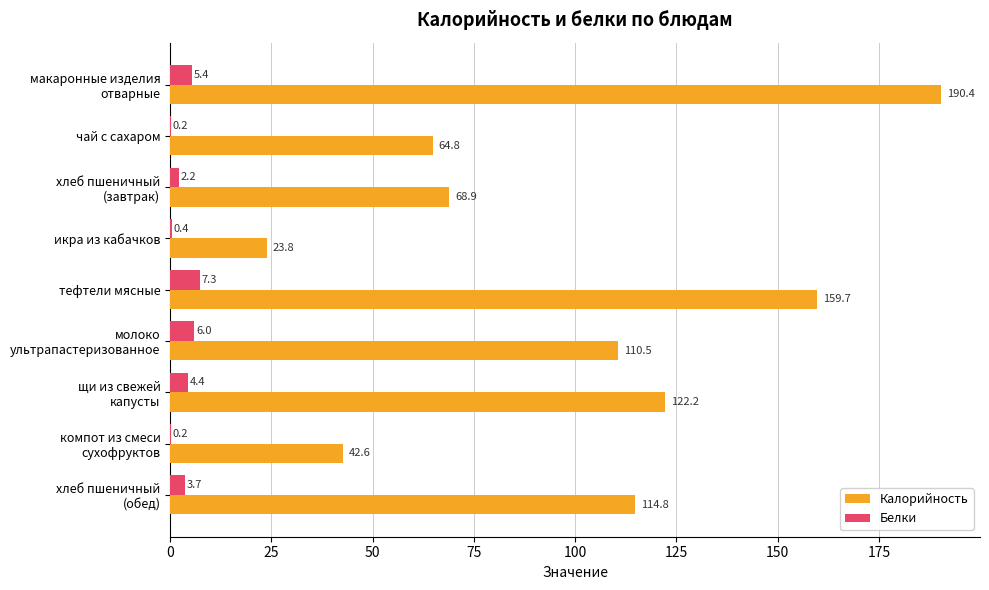

Is it true that Белки equals 0.4 at икра из кабачков?

True